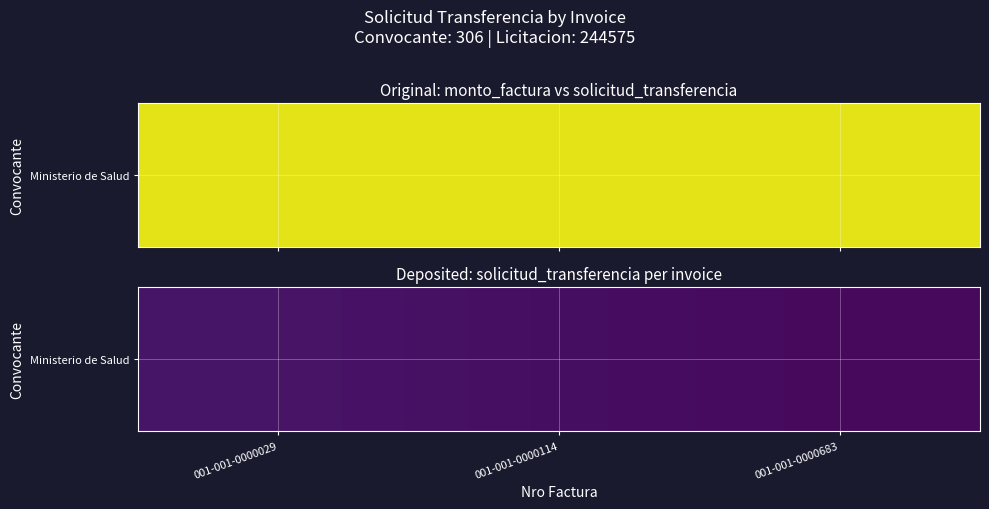

Approximately how many times larger is the value at 001-001-0000029 compared to 001-001-0000683?

2.2